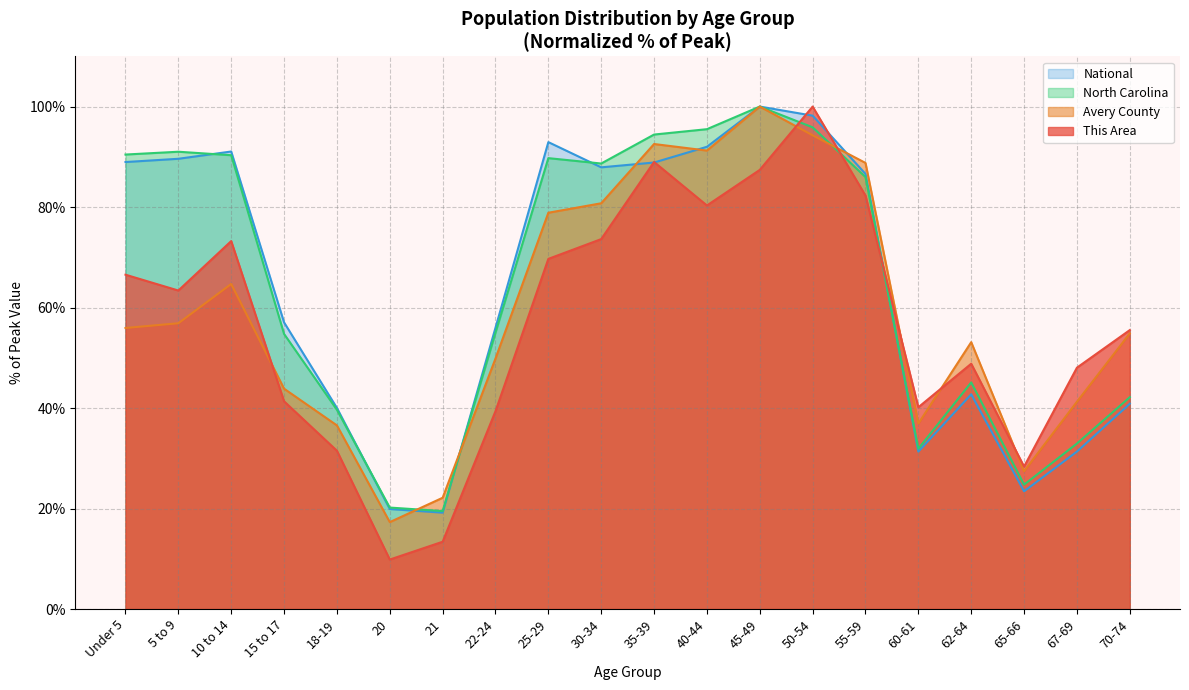

How many values in the North Carolina series exceed 85?

10